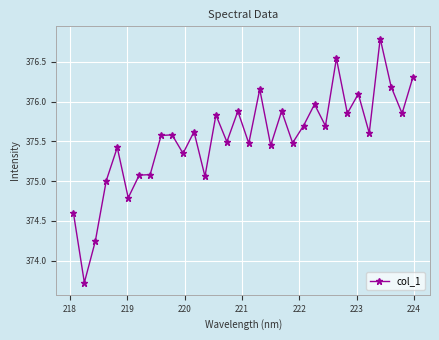

What is the value of the 6th point from the left?

374.8